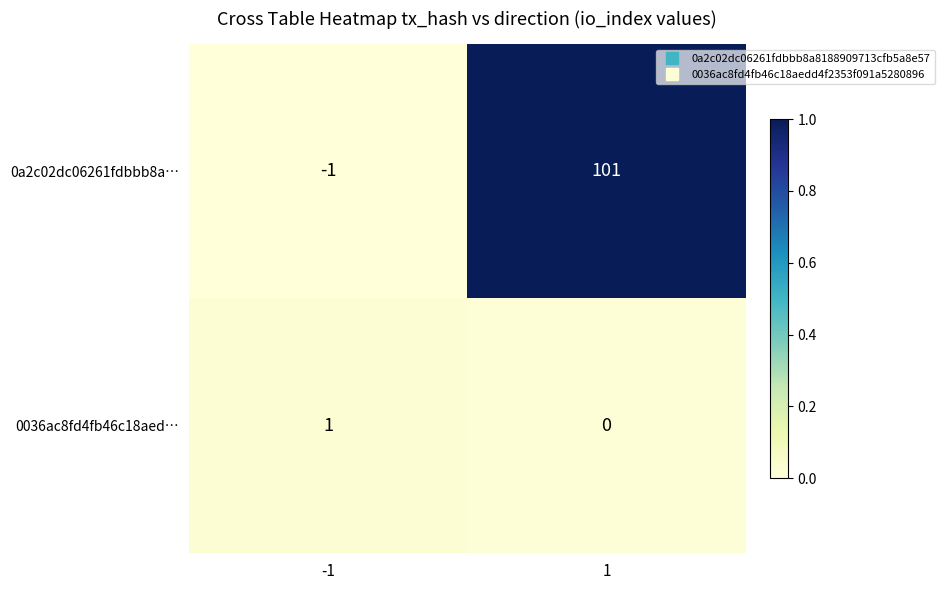

Which series changed the most between -1 and 1?

0a2c02dc06261fdbbb8a…